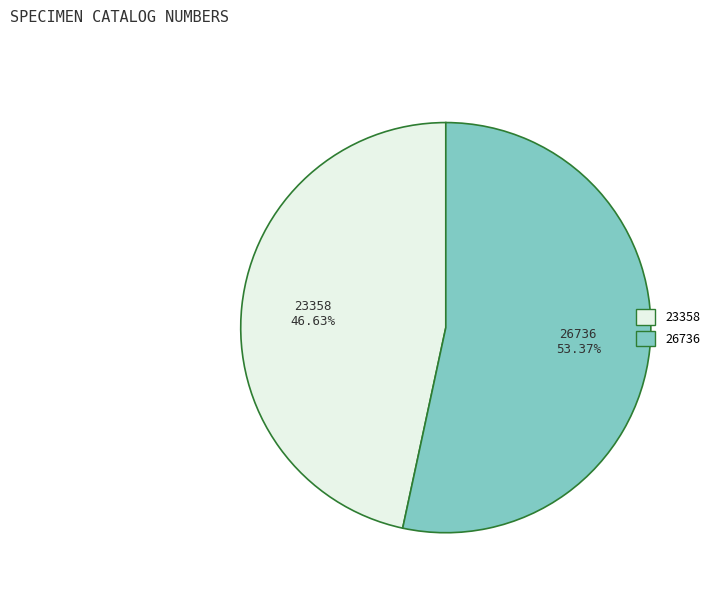

What is the ratio of the value at 23358 to the value at 26736?

0.9